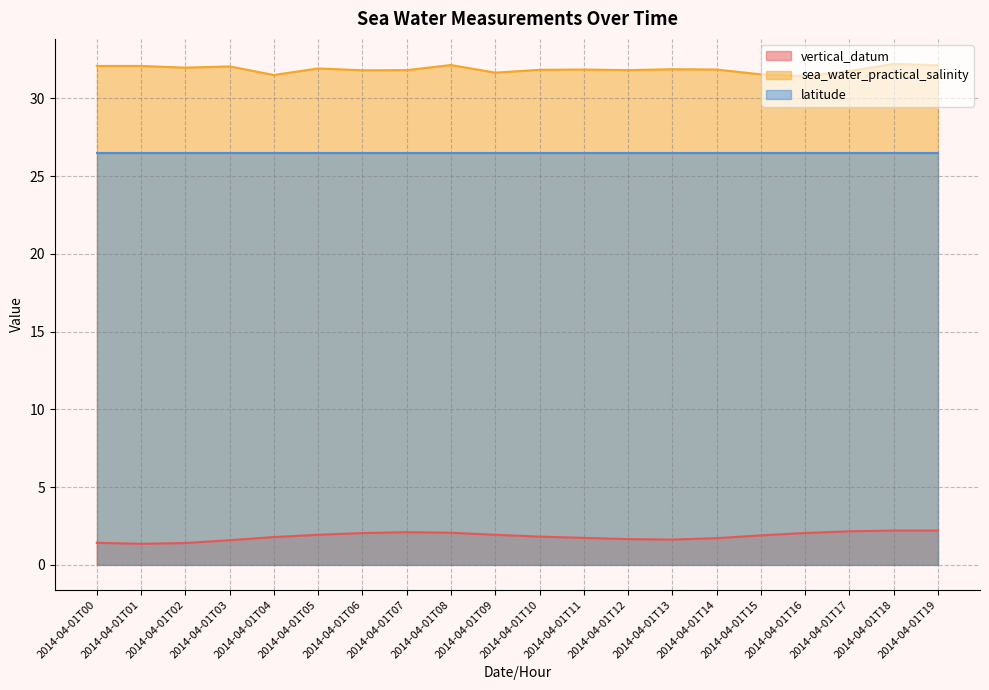

What are all the series names shown in the legend?

vertical_datum, sea_water_practical_salinity, latitude